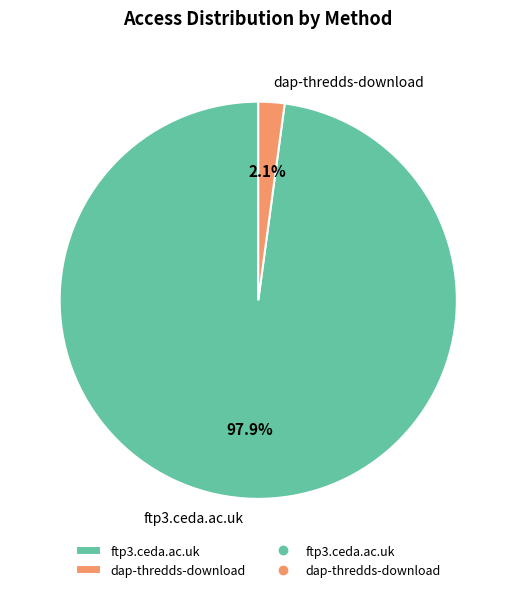

Is the sum of ftp3.ceda.ac.uk and dap-thredds-download greater than half?

Yes